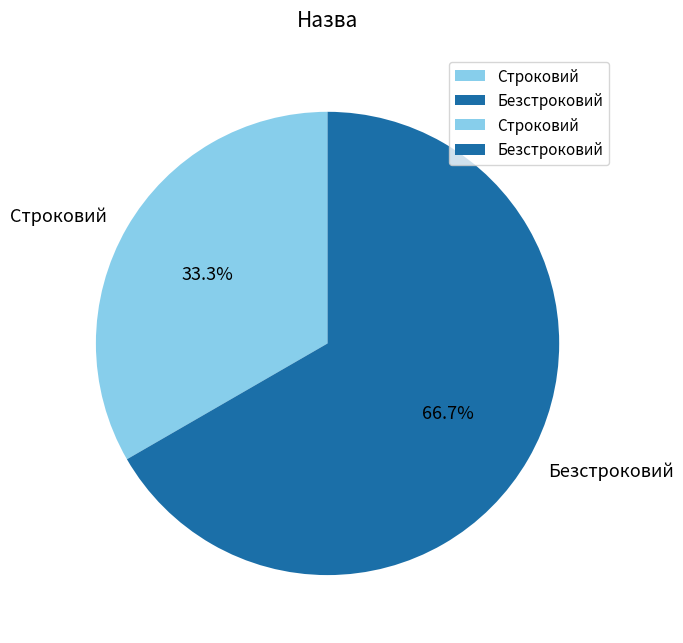

Rank the categories by value from highest to lowest.

Безстроковий, Строковий